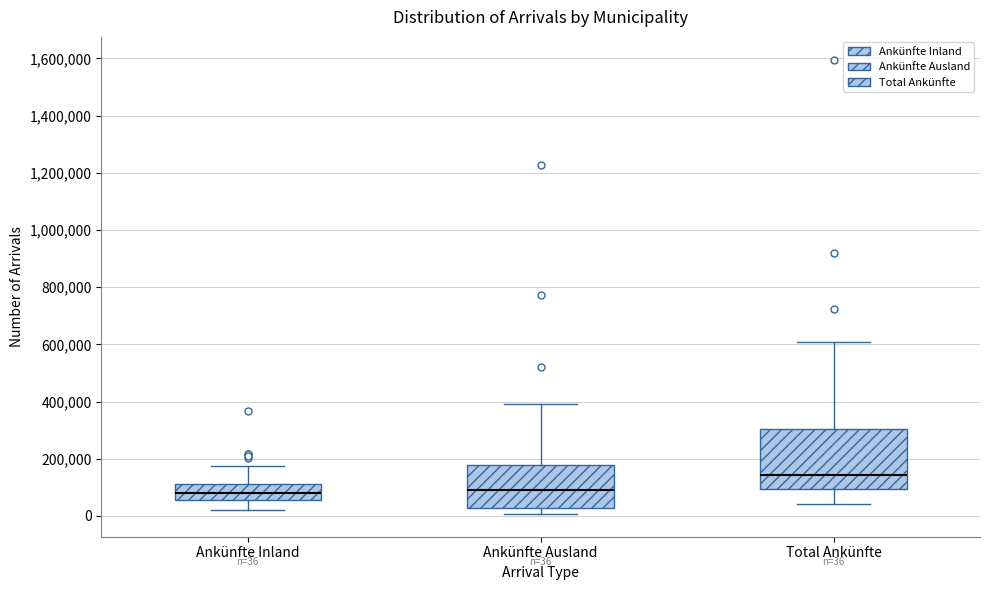

Comparing the boxes themselves (not the whiskers), which one is the tallest?

Total Ankünfte